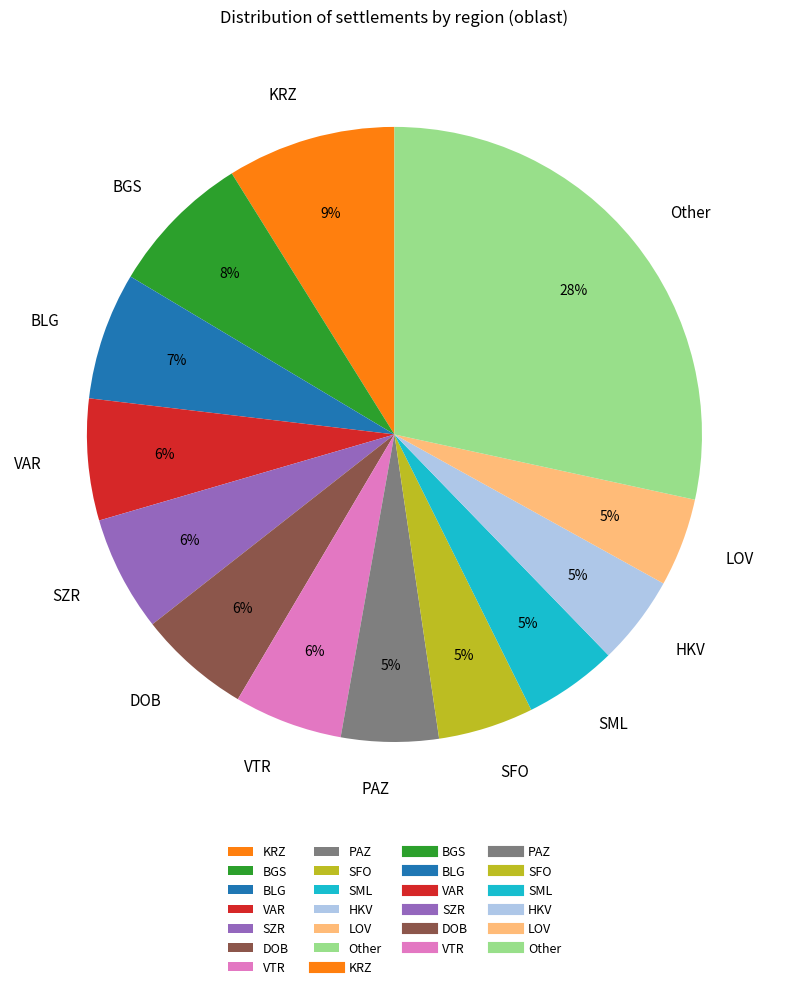

Is there a majority slice in this chart?

No